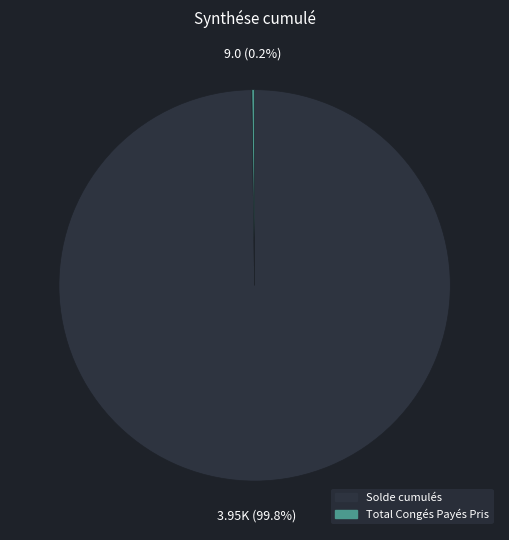

Which category has the biggest portion of the pie?

Solde cumulés